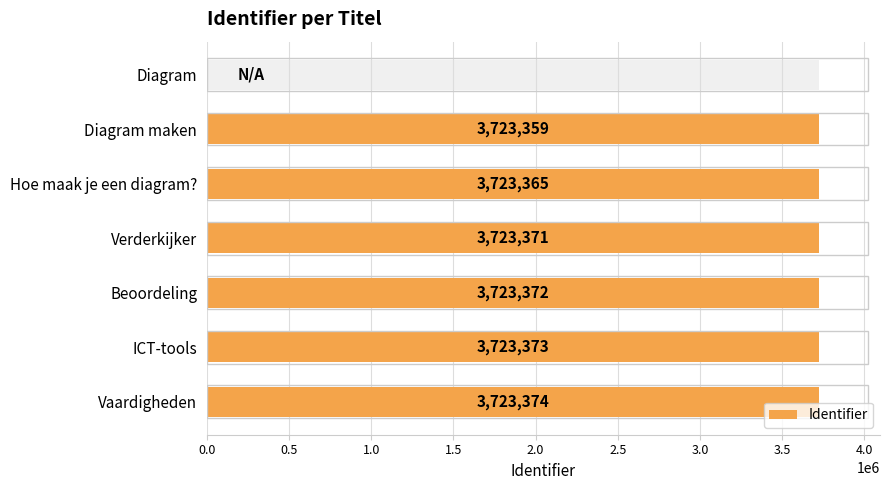

How many values are above zero?

6